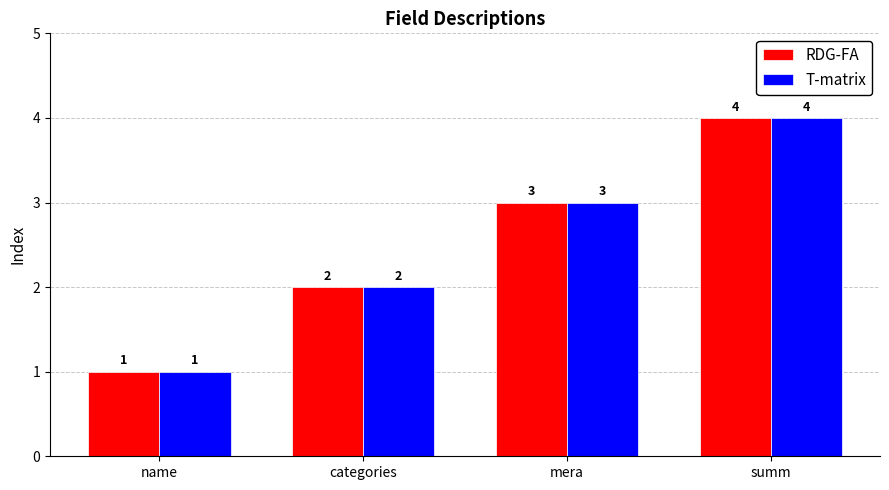

Count the T-matrix values in the range 2 to 4.

3